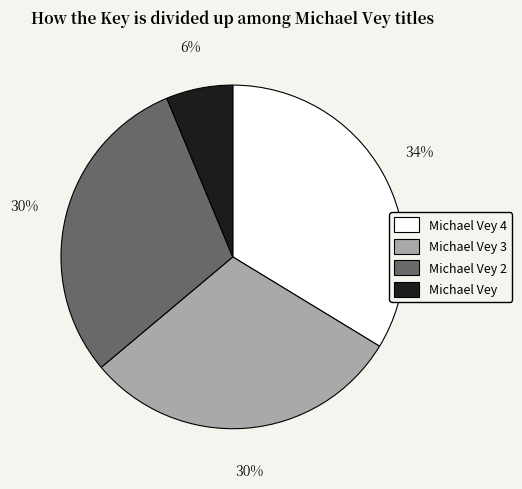

True or false: Michael Vey accounts for 1% of the total.

False